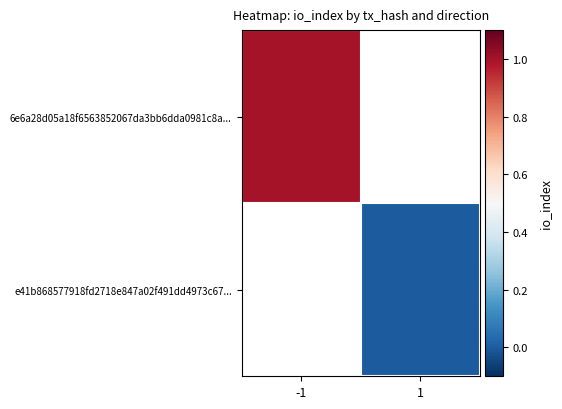

Is the value of e41b868577918fd2718e847a02f491dd4973c67... at 1 greater than the value of 6e6a28d05a18f6563852067da3bb6dda0981c8a... at -1?

No